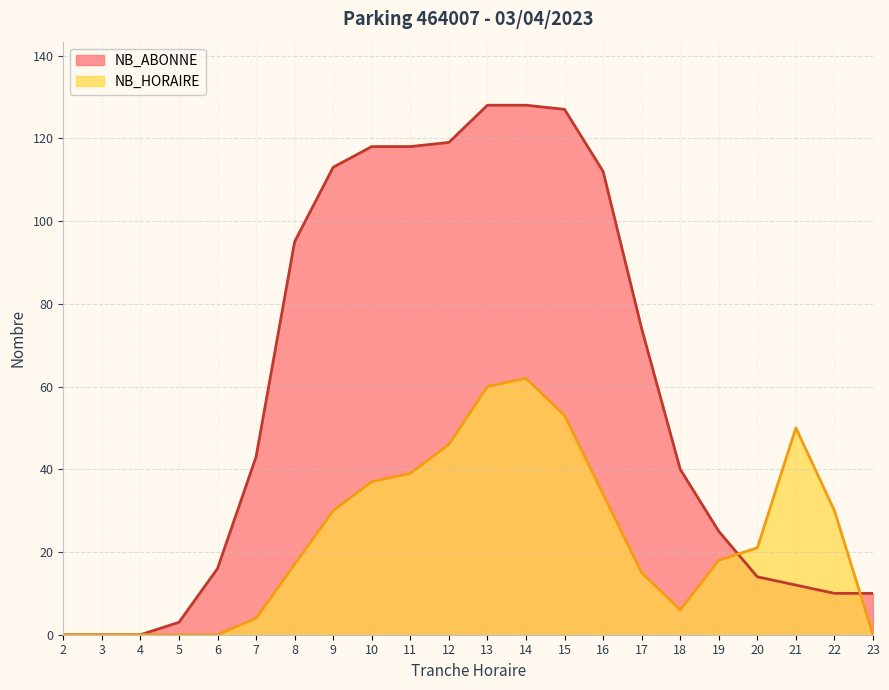

Reading left to right, list all the values displayed in this chart.

NB_ABONNE: 0	0	0	3	16	43	95	113	118	118	119	128	128	127	112	74	40	25	14	12	10	10
NB_HORAIRE: 0	0	0	0	0	4	17	30	37	39	46	60	62	53	34	15	6	18	21	50	30	0